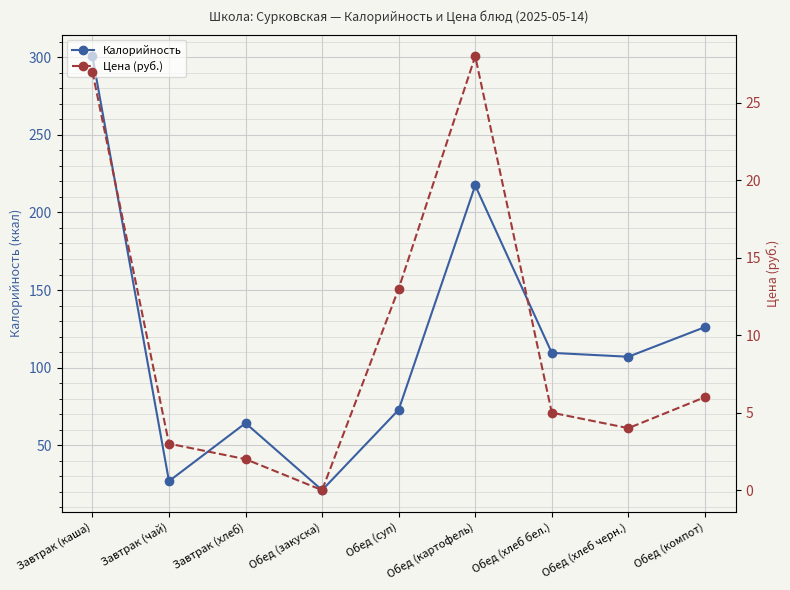

True or false: Калорийность has more than 2 interior local peaks.

False